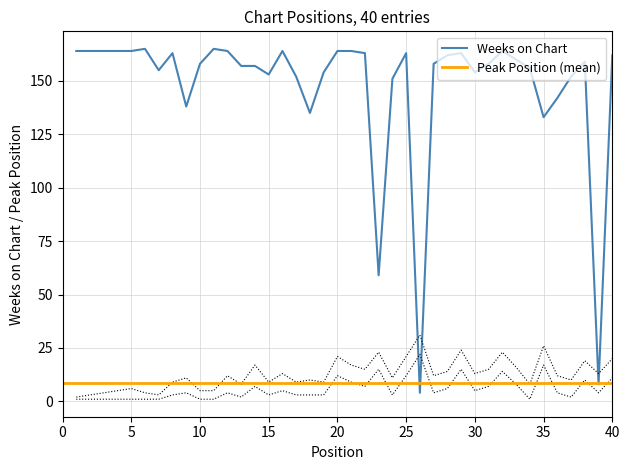

What are all the series names shown in the legend?

Peak Position, Weeks on Chart